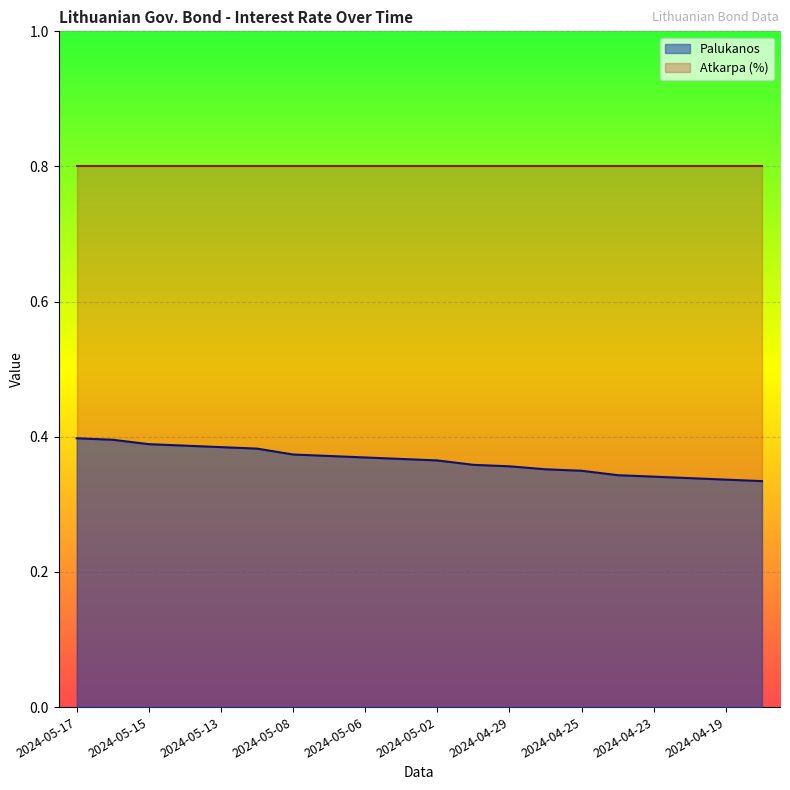

Reading left to right, list all the values displayed in this chart.

0.4	0.4	0.4	0.4	0.4	0.4	0.4	0.4	0.4	0.4	0.4	0.4	0.4	0.4	0.3	0.3	0.3	0.3	0.3	0.3